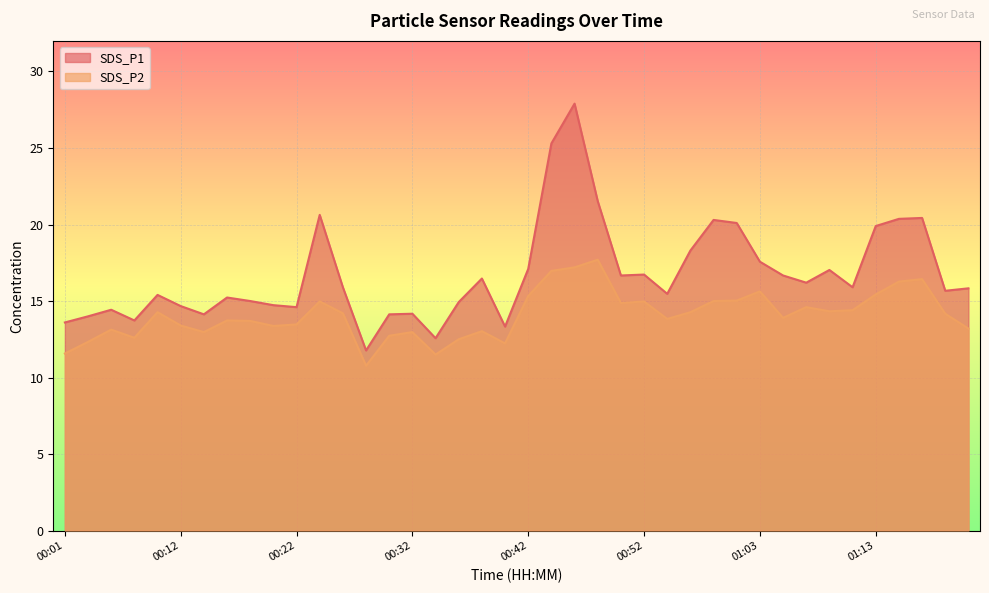

Does the chart display data point markers on the line(s)?

No